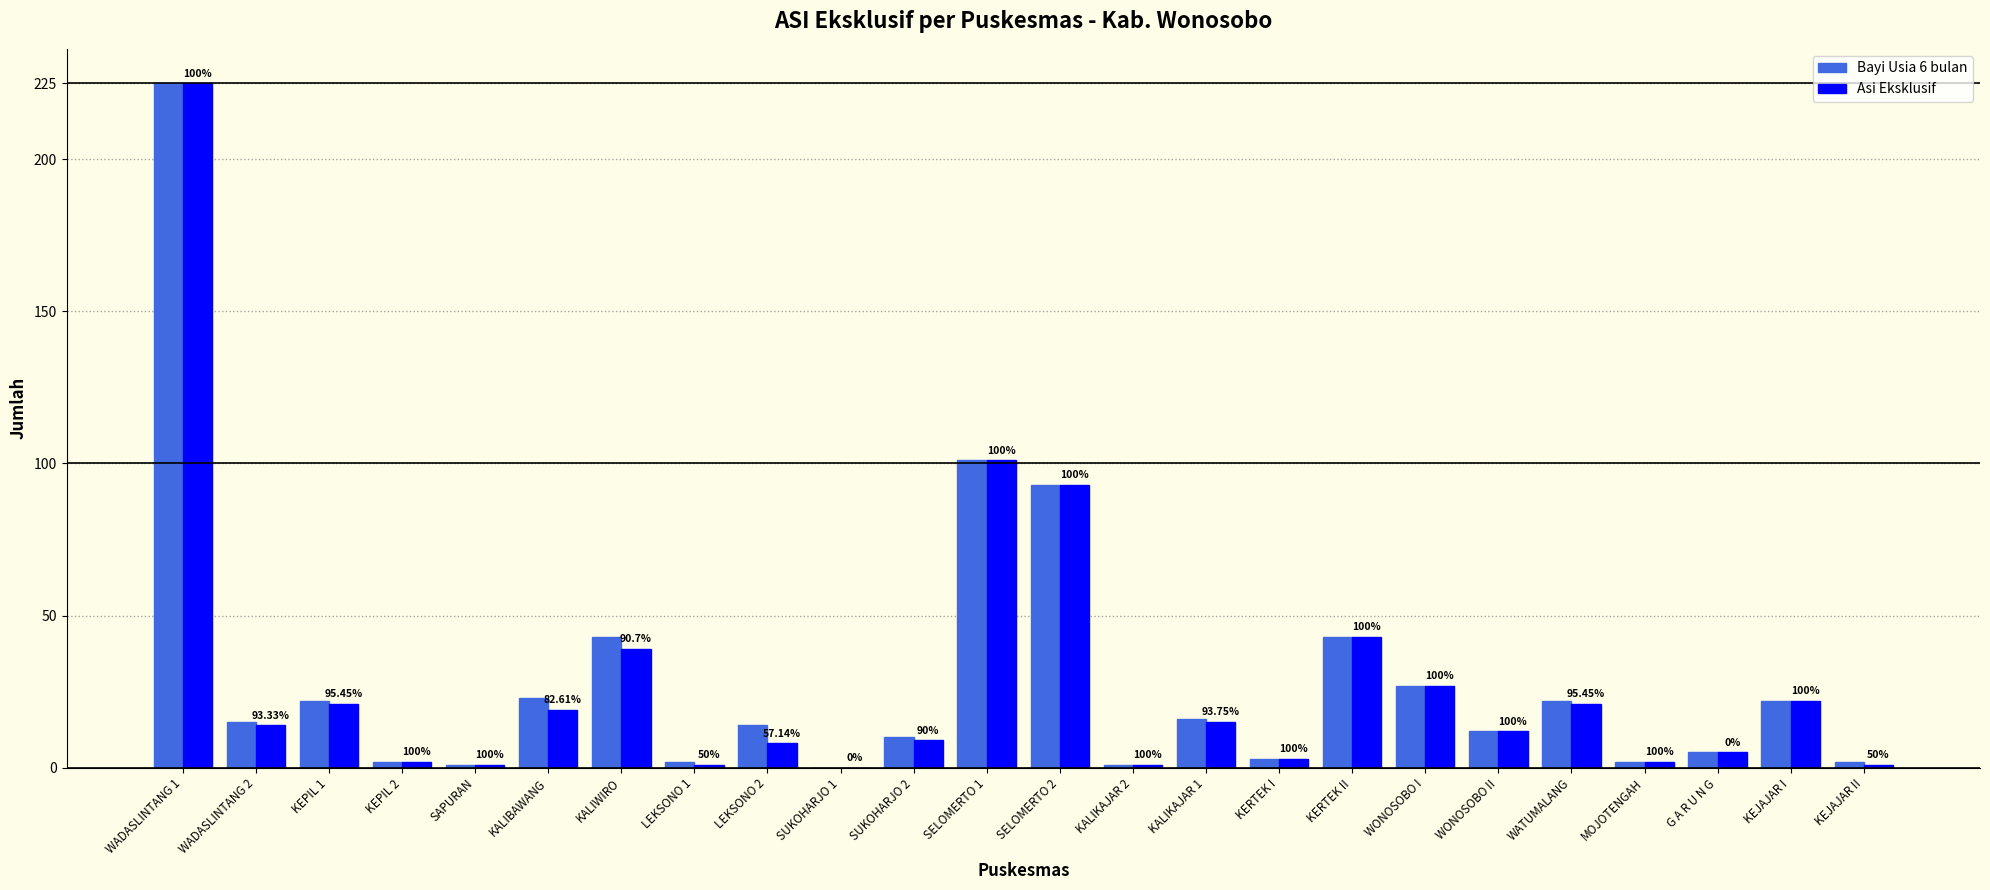

Rank the series by their average value, from highest to lowest.

Bayi Usia 6 bulan, Asi Eksklusif